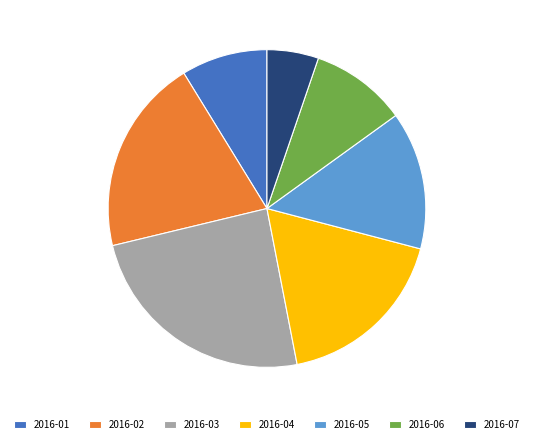

True or false: 2016-06 accounts for 10% of the total.

True